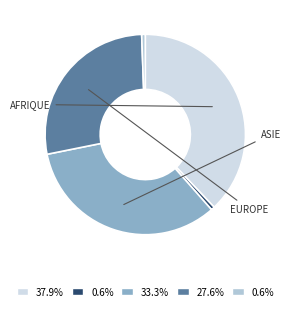

Is there a majority slice in this chart?

No